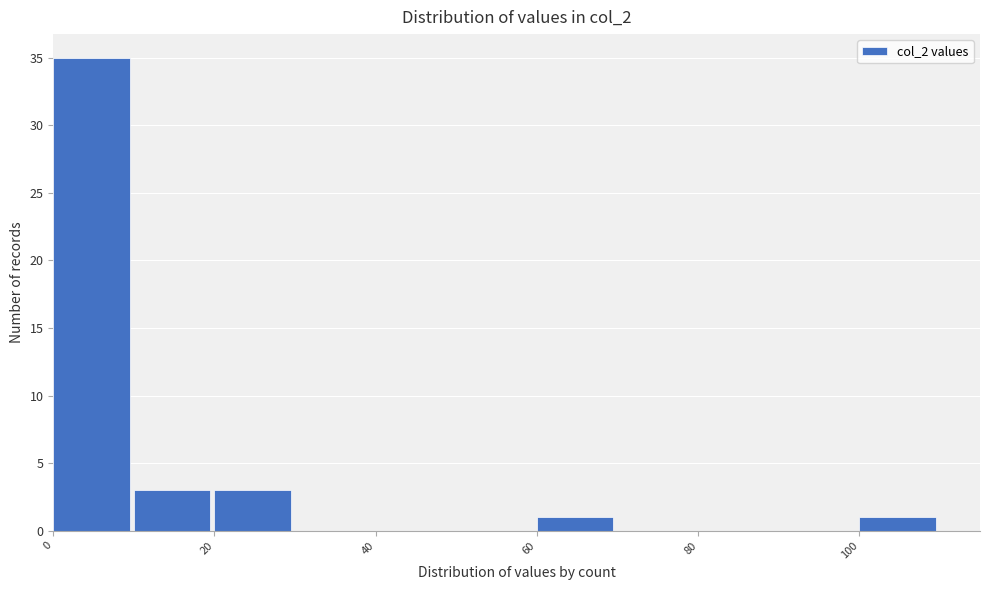

What is the height of the bar covering 10 to 20 on the x-axis? The values are not printed on the chart, so give them approximately, as read against the axis.

3